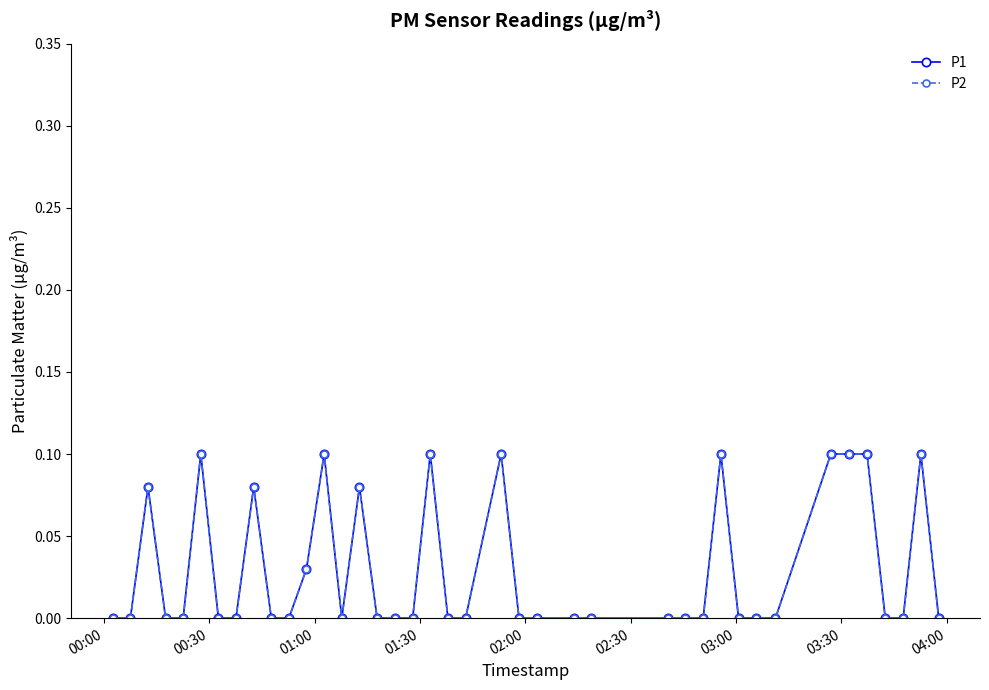

True or false: P1 and P2 intersect in this chart.

False